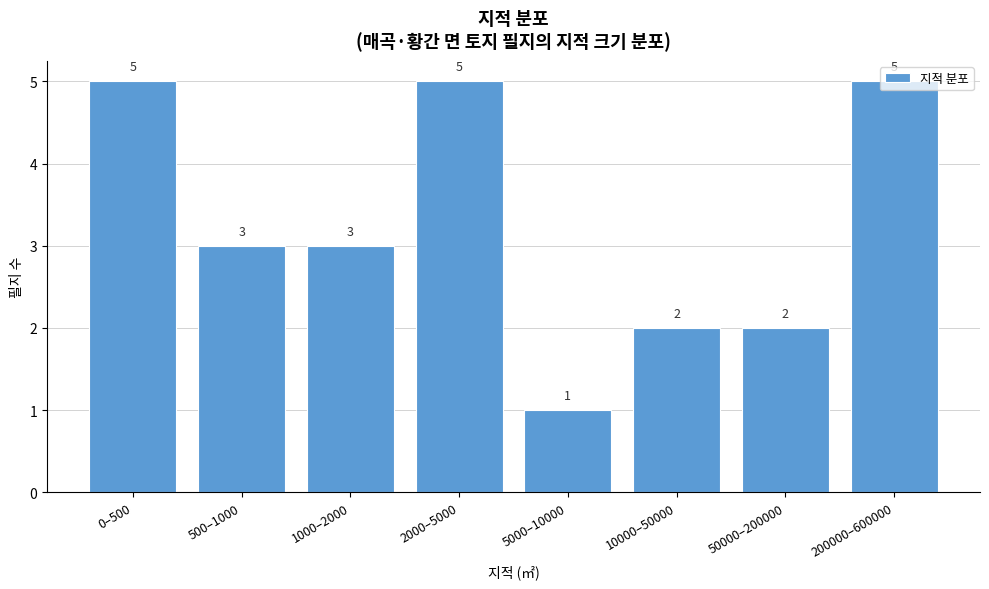

Is it true that the value at 50000–200000 is 2?

True